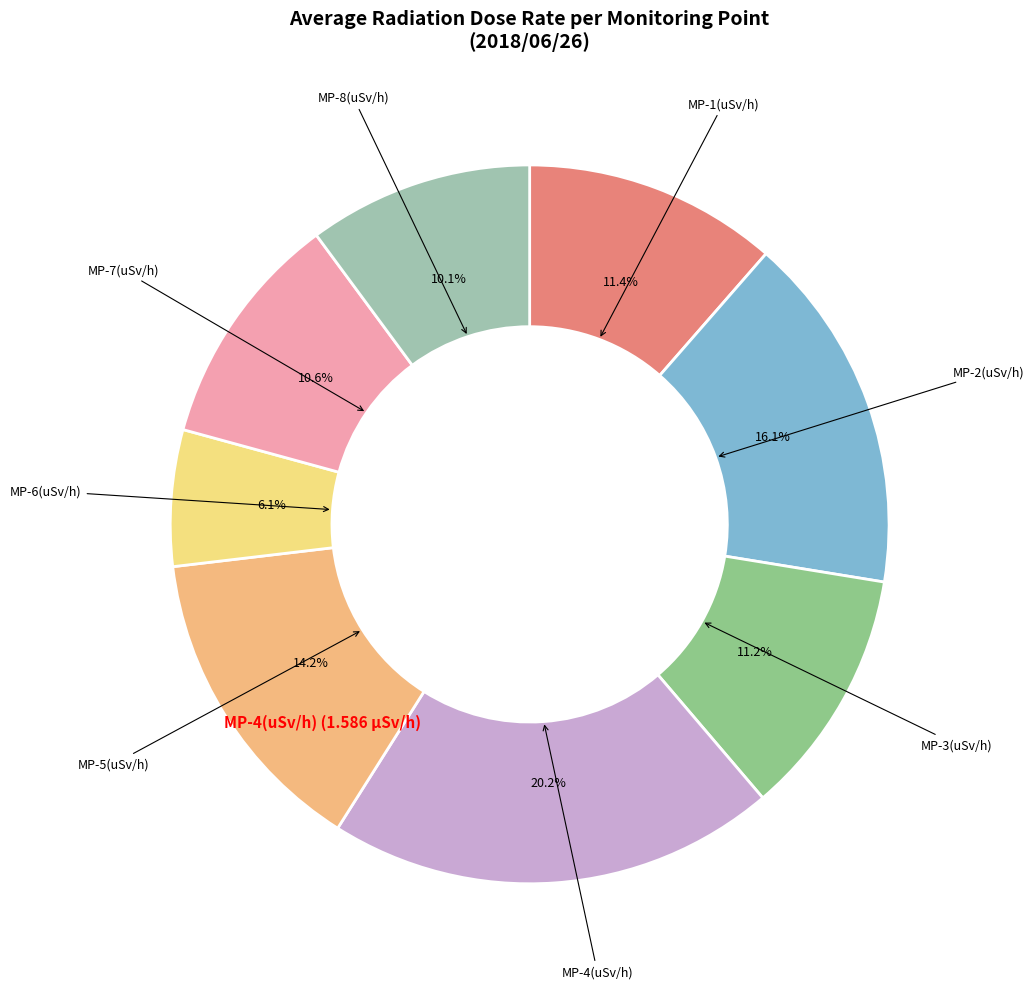

Count the number of slices in the pie.

8